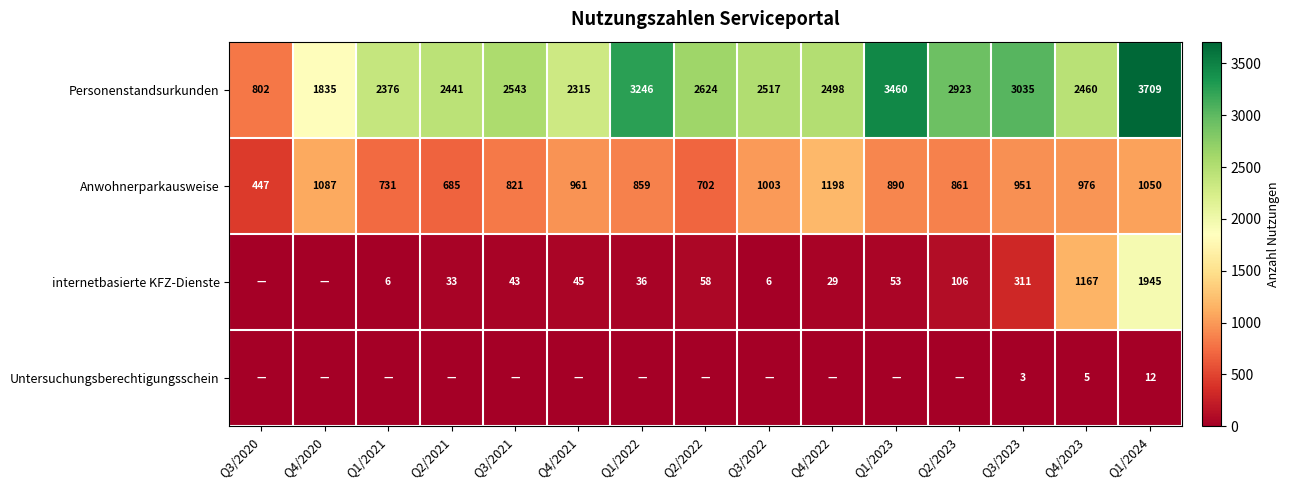

List the labels in order of Anwohnerparkausweise value, smallest first.

Q3/2020, Q2/2021, Q2/2022, Q1/2021, Q3/2021, Q1/2022, Q2/2023, Q1/2023, Q3/2023, Q4/2021, Q4/2023, Q3/2022, Q1/2024, Q4/2020, Q4/2022